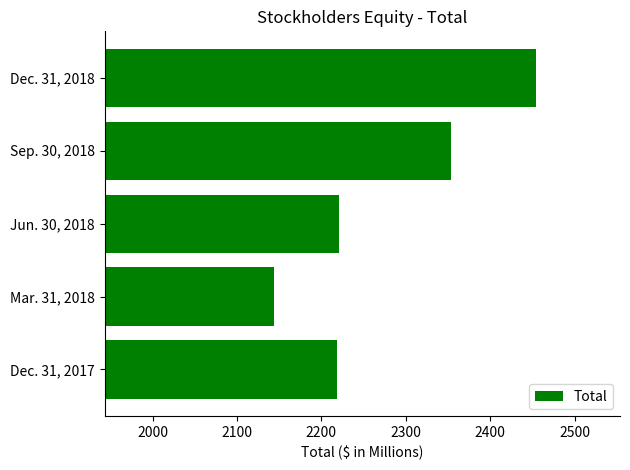

Reading bottom to top, extract all data points from this chart.

2218.0	2143.3	2221.1	2353.4	2453.8